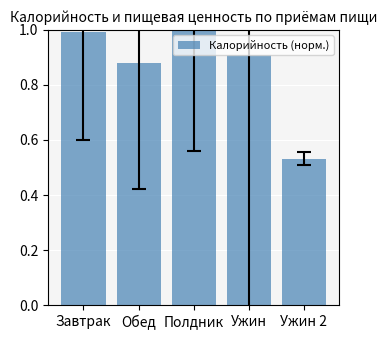

What position from the right is Завтрак?

5